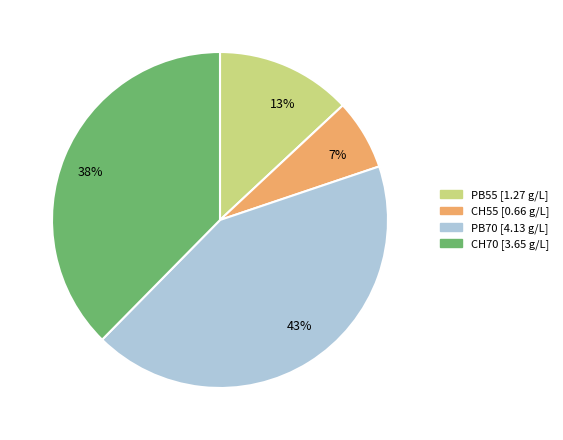

To the nearest percent, what is the difference between the largest and smallest slice percentages?

36%